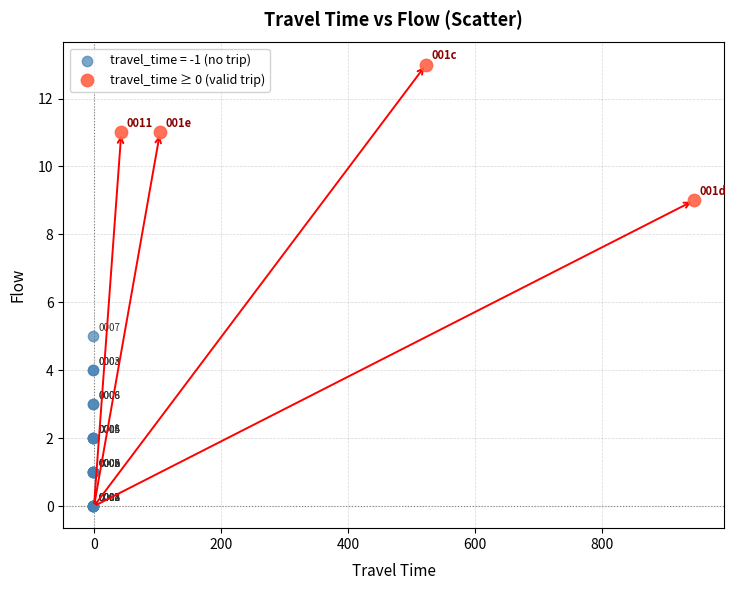

Which series has the largest Y range (max minus min)?

travel_time = -1 (no trip)